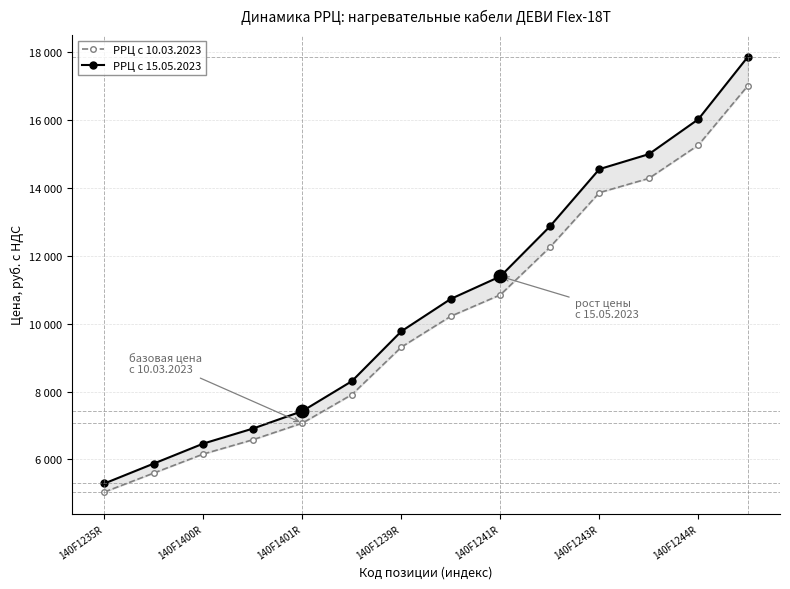

What is the sum of all РРЦ с 10.03.2023 values?

141400